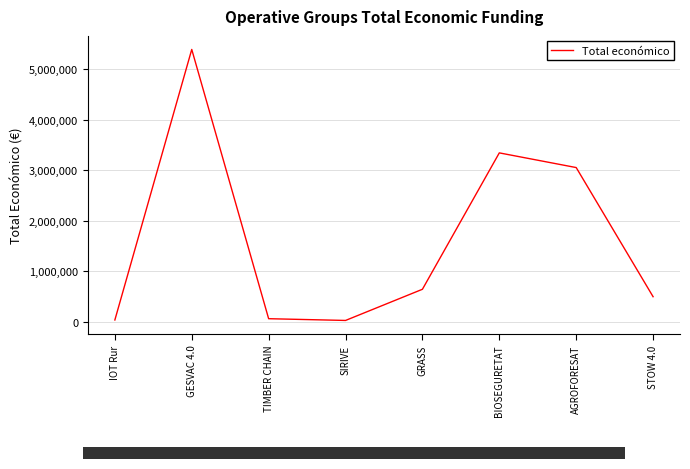

What is the difference between the maximum and minimum values?

5366581